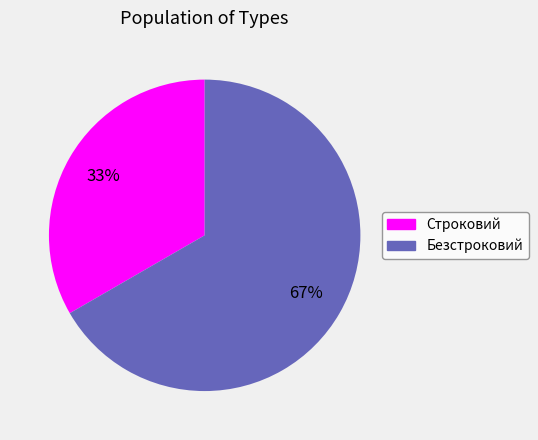

Between Безстроковий and Строковий, which is larger?

Безстроковий